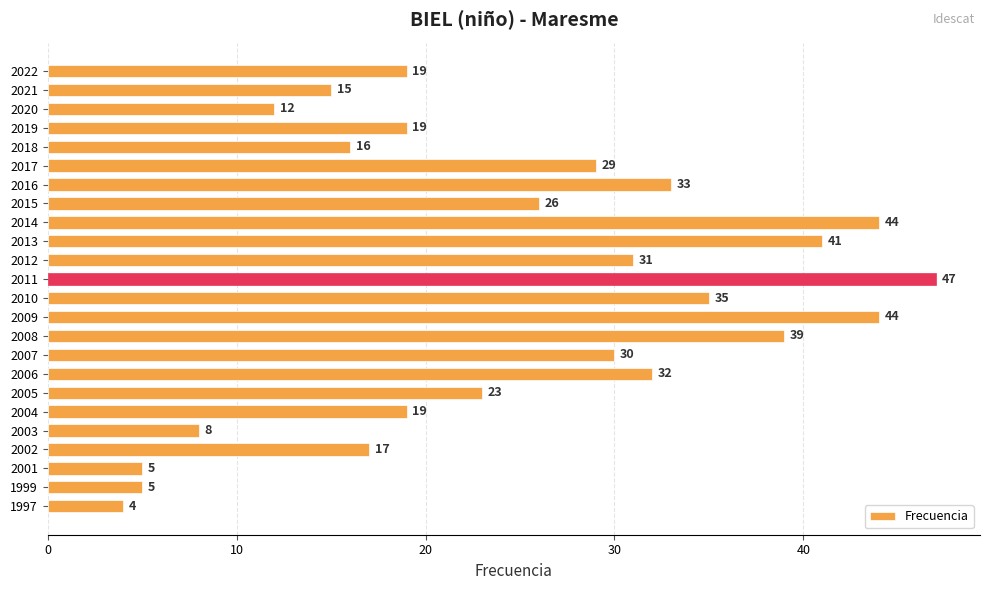

What is the value of the 2nd bar from the top?

15